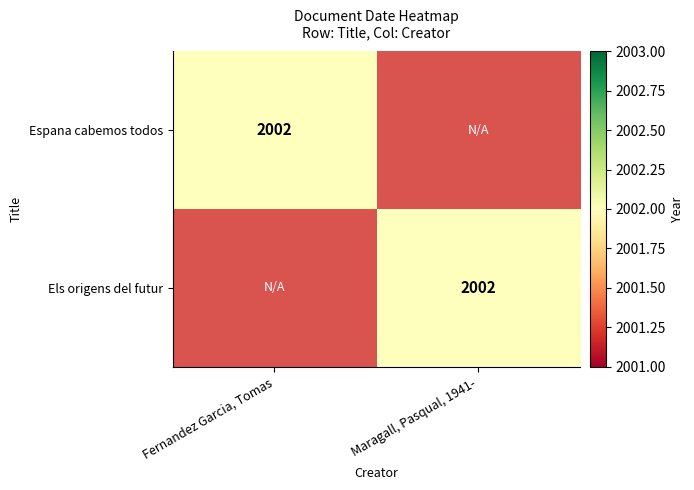

True or false: Els origens del futur has a value of 2002 at Maragall, Pasqual, 1941-.

True